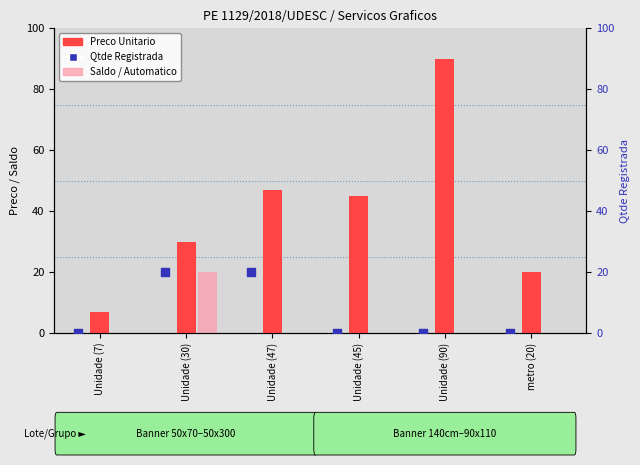

What are all the series names shown in the legend?

Preco Unitario, Saldo / Automatico, Qtde Registrada